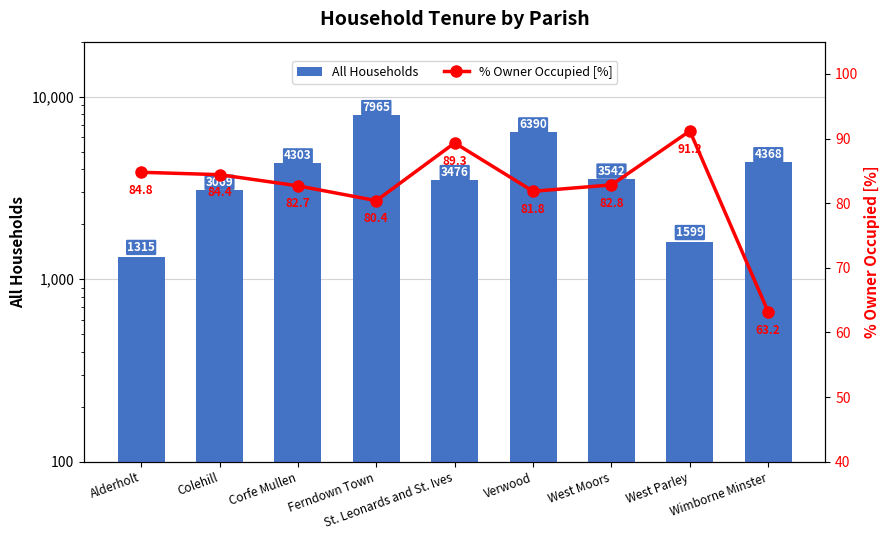

What are all the series names shown in the legend?

All Households, % Owner Occupied [%]